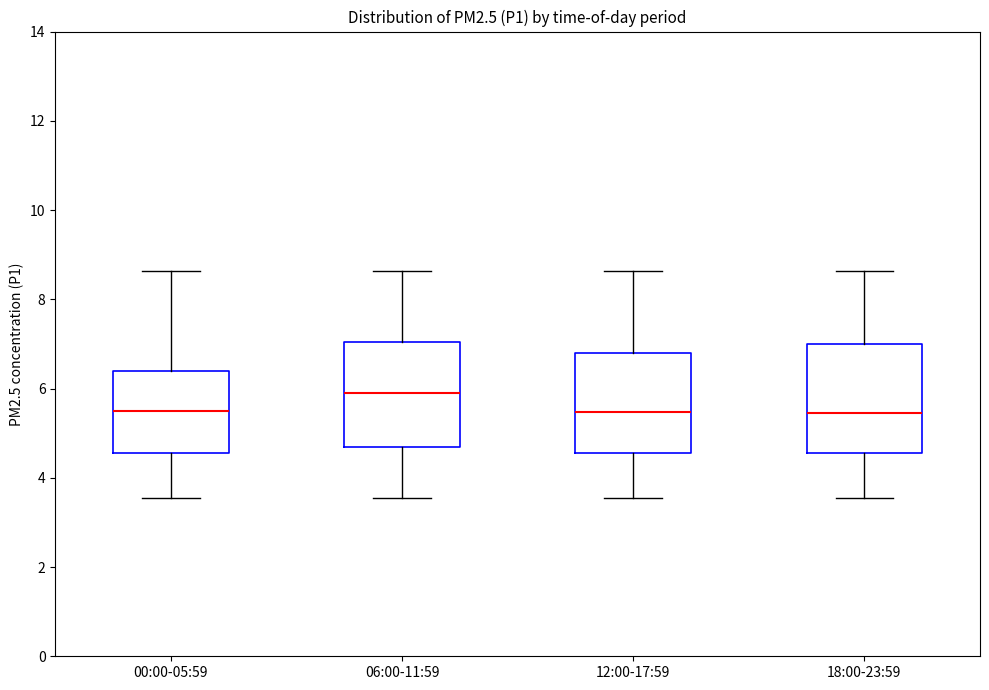

Reading left to right, transcribe this box plot: for each box, give where its median line is, the range the box spans, and where its two whiskers end, as read against the y-axis. The values are not printed on the chart, so give them approximately, as read against the axis.

00:00-05:59: median 5.6, box 4.6 to 6.4, whiskers 3.6 to 8.6
06:00-11:59: median 6.0, box 4.8 to 7.0, whiskers 3.6 to 8.6
12:00-17:59: median 5.4, box 4.6 to 6.8, whiskers 3.6 to 8.6
18:00-23:59: median 5.4, box 4.6 to 7.0, whiskers 3.6 to 8.6